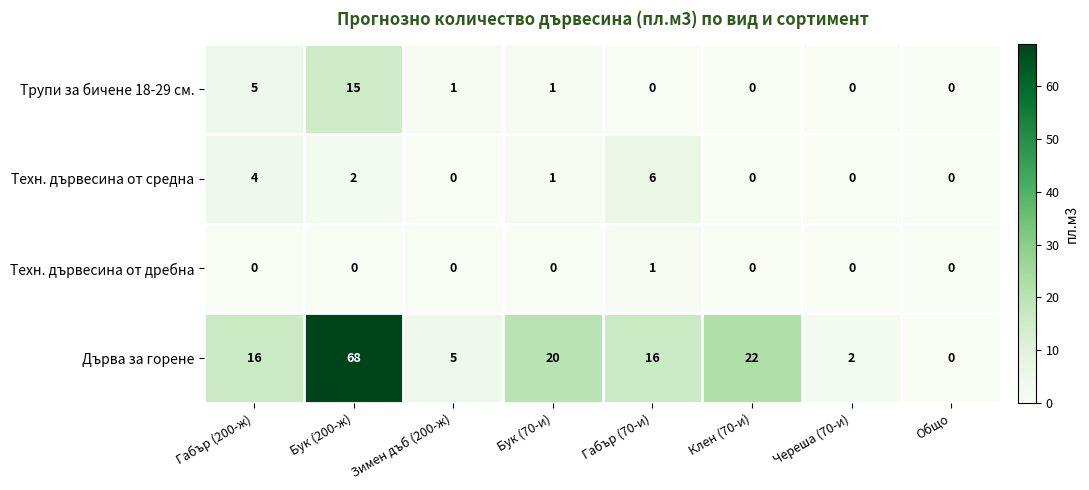

Which series has the widest spread of values?

Дърва за горене